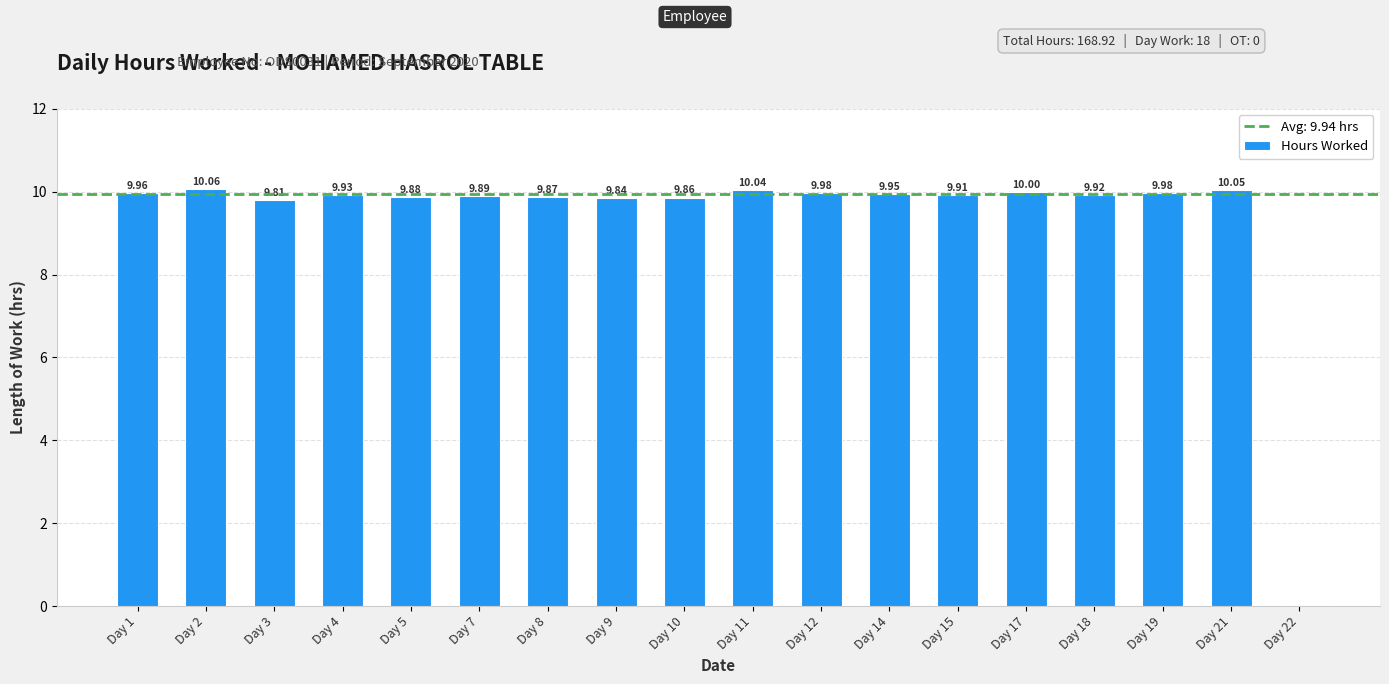

What is the ratio of the value at Day 15 to the value at Day 3?

1.0